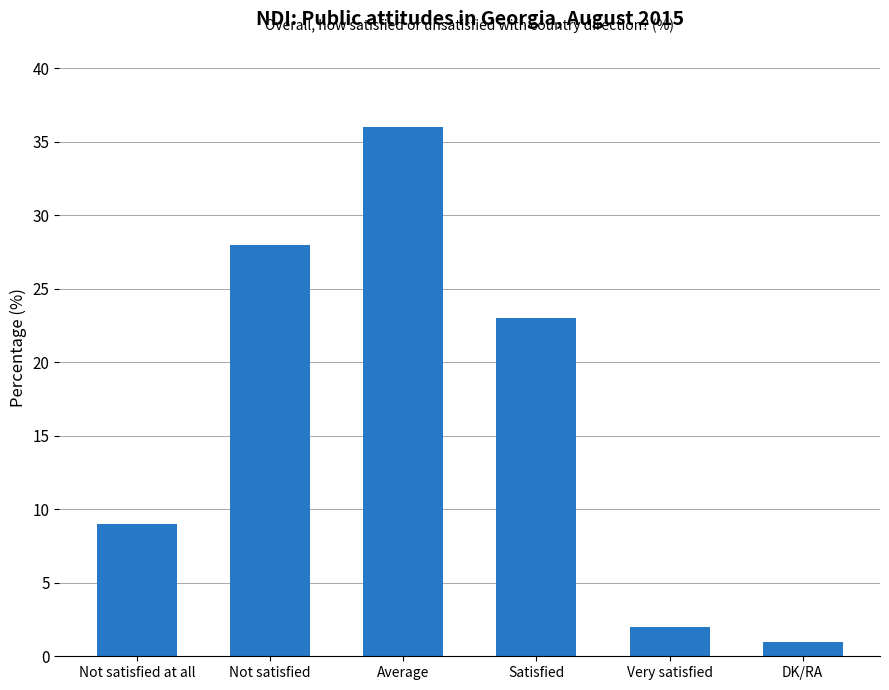

What is the minimum value shown in the chart?

1